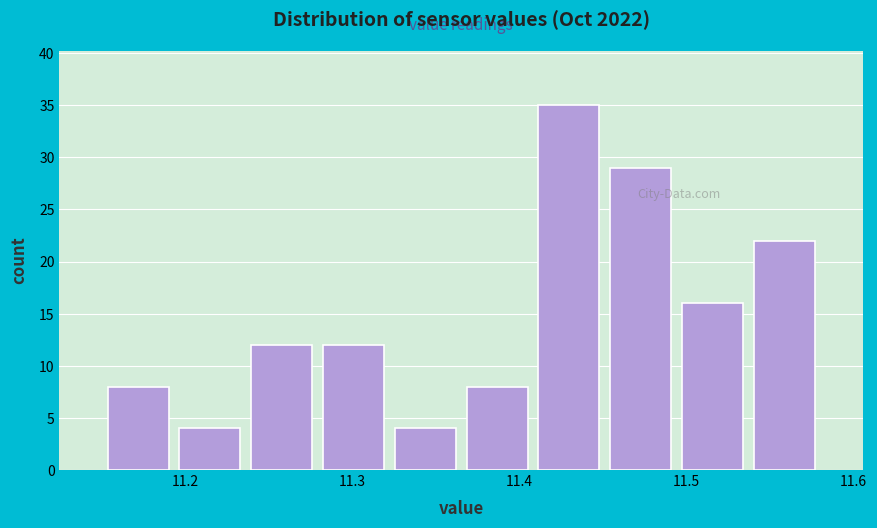

Over which range of the x-axis is the bar tallest?

11.408 to 11.451